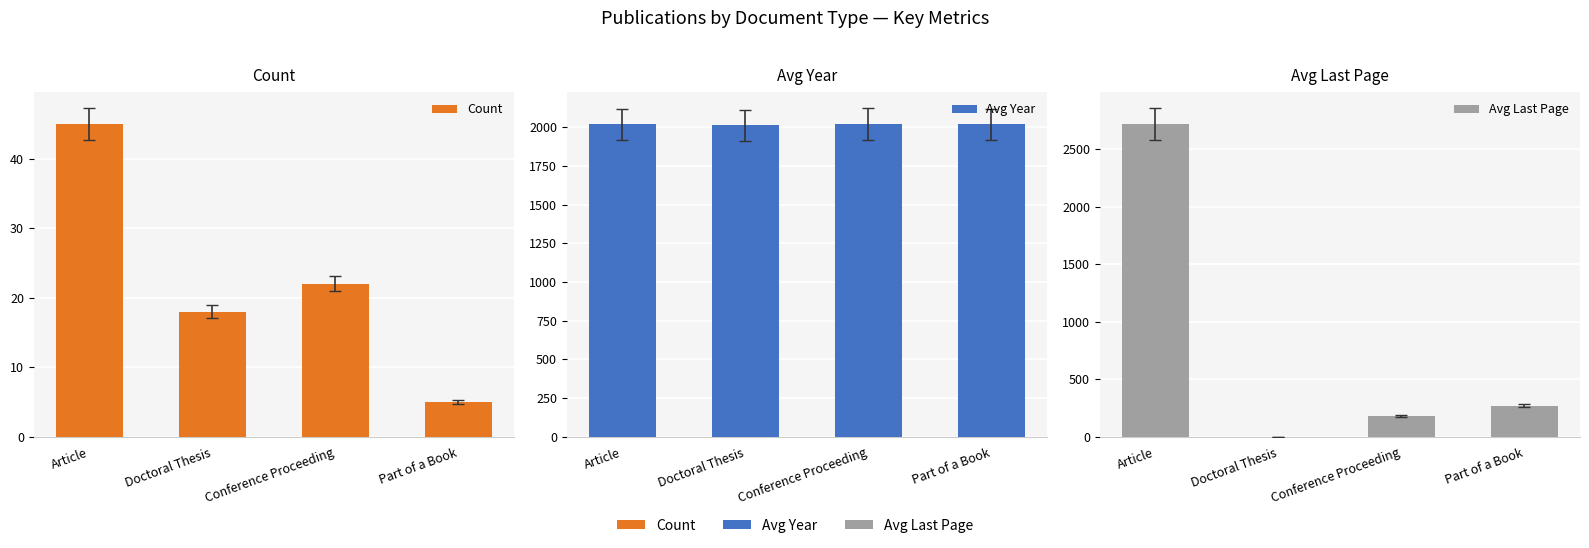

Does the chart contain stacked bars?

No